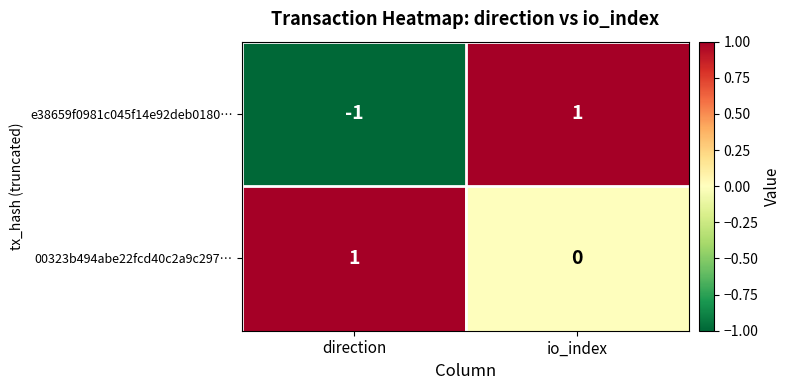

Reading right to left, list all the values displayed in this chart.

e38659f0981c045f14e92deb0180…: 1	-1
00323b494abe22fcd40c2a9c297…: 0	1